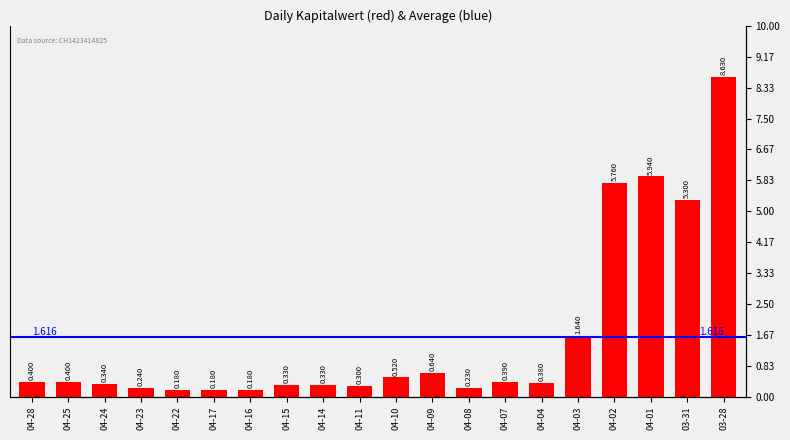

What is the average value?

1.6